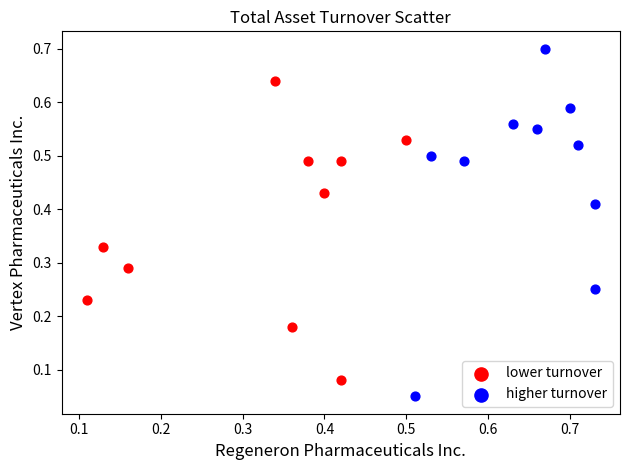

Which series reaches the maximum Y coordinate?

higher turnover